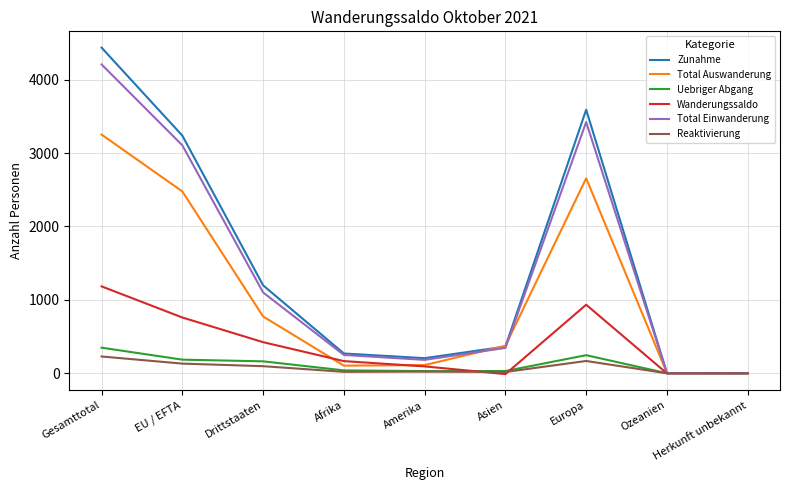

Which series changed the most between Gesamttotal and Afrika?

Zunahme